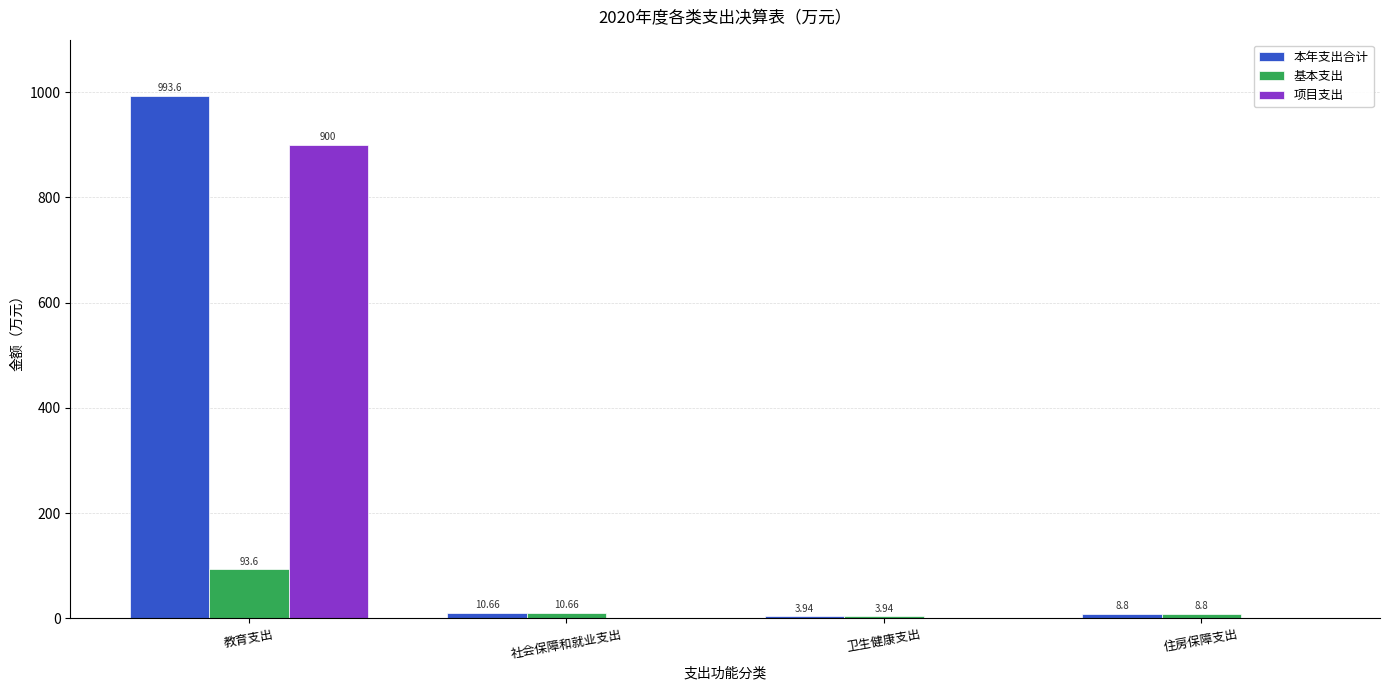

Are the bars horizontal?

No